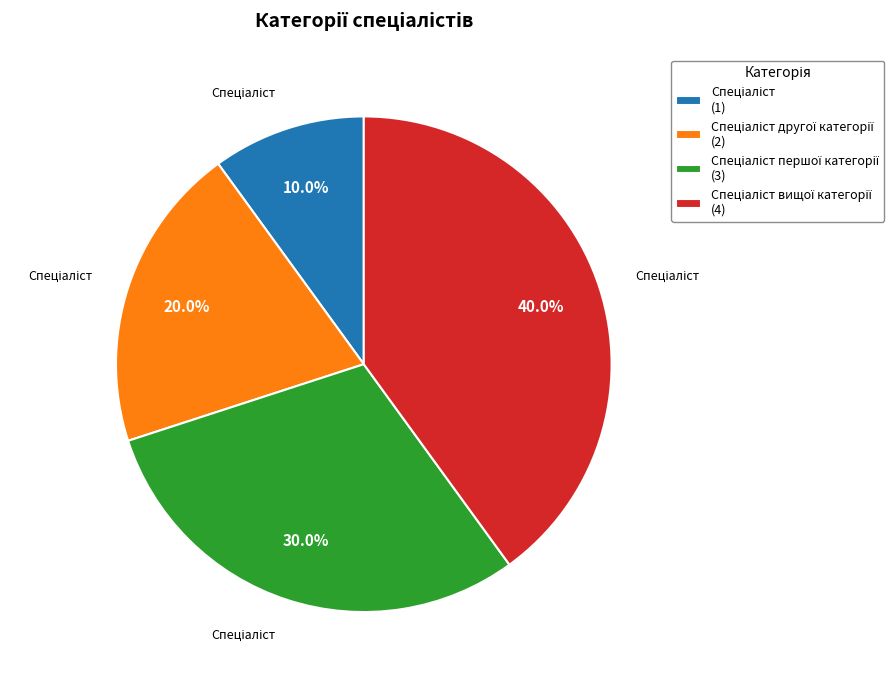

Is there a majority slice in this chart?

No